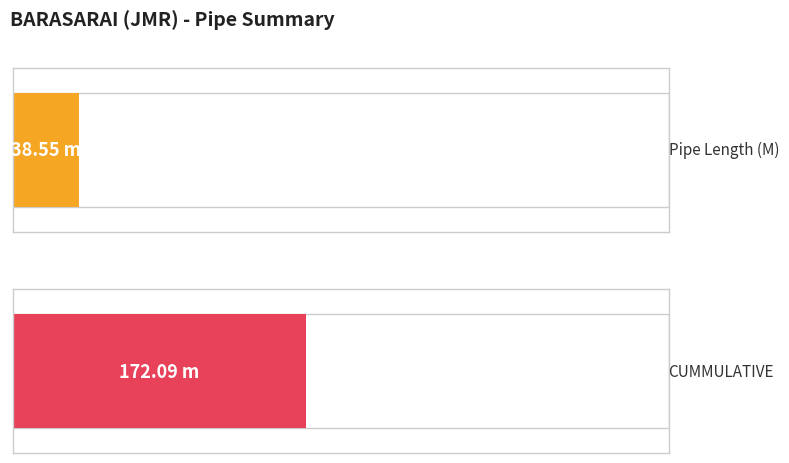

Is it true that Pipe Length (M) equals 40.4 at 9?

False